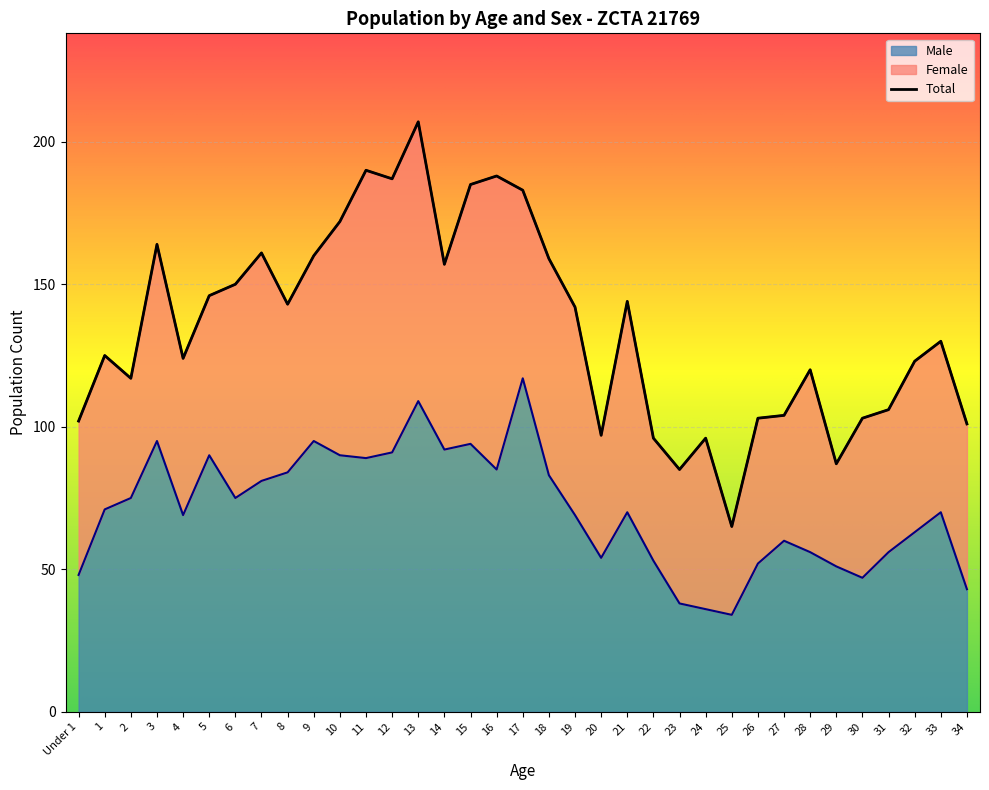

What is the sum of all values?

2485